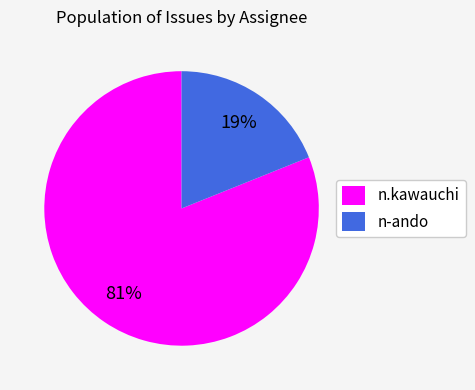

Which slice is the largest?

n.kawauchi